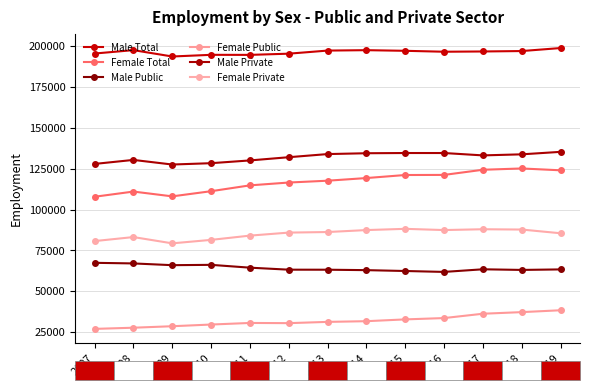

The Male Total series shows 197325 at 2014. True or false?

True